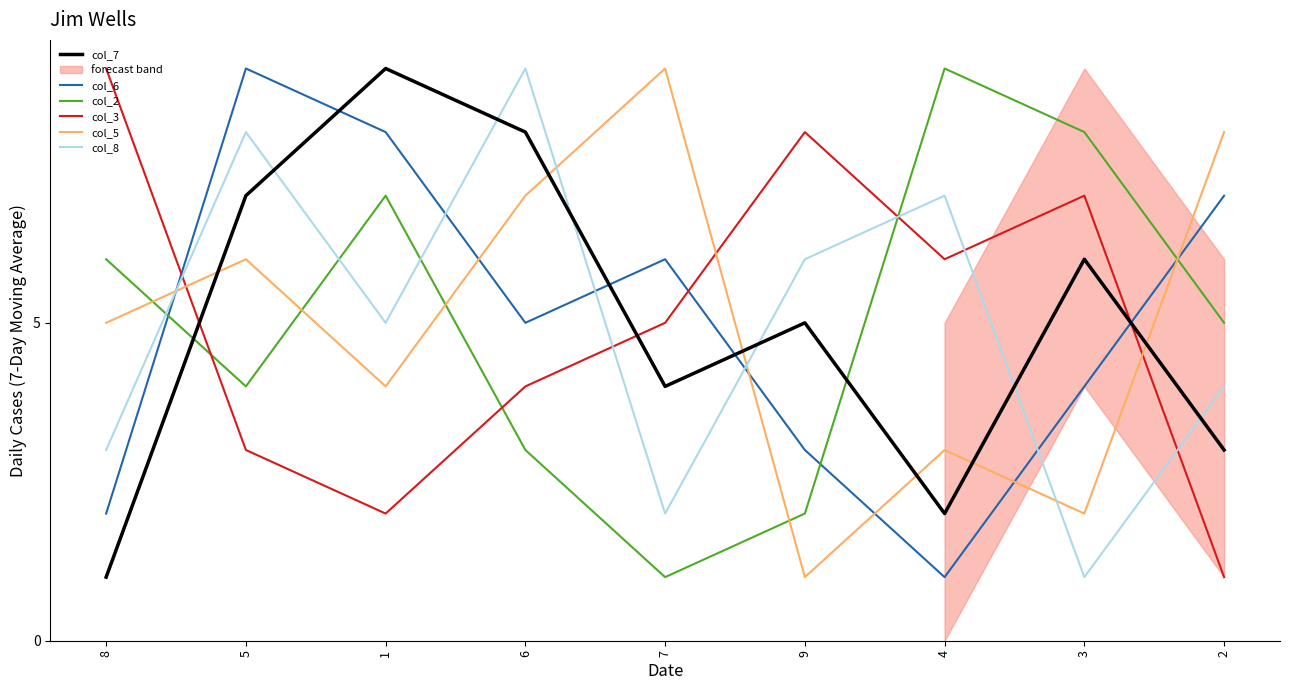

What is the difference between the col_2 values at 3 and 9?

6